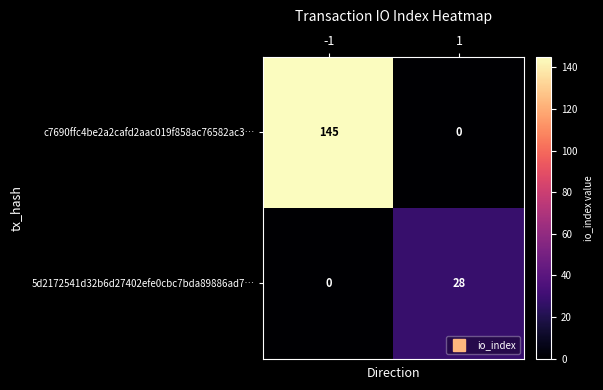

The value of 5d2172541d32b6d27402efe0cbc7bda89886ad7… at 1 is 16. True or false?

False